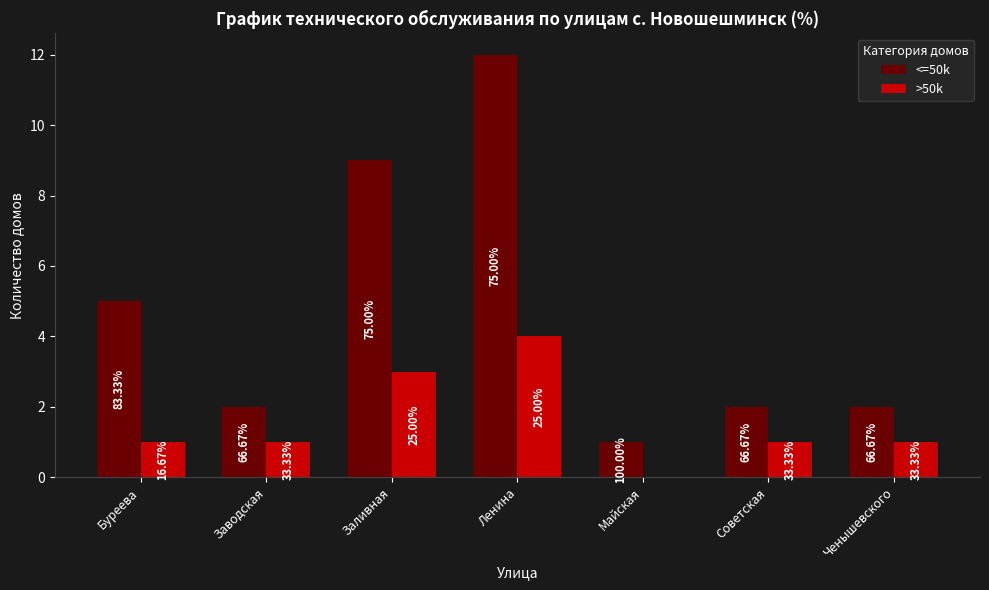

Are the bars horizontal?

No